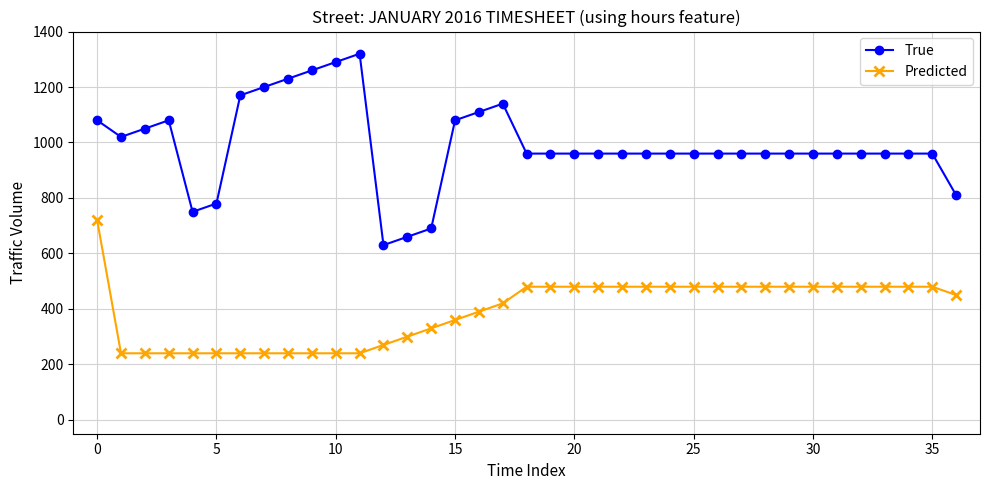

List the series in order of their peak value, highest first.

True, Predicted